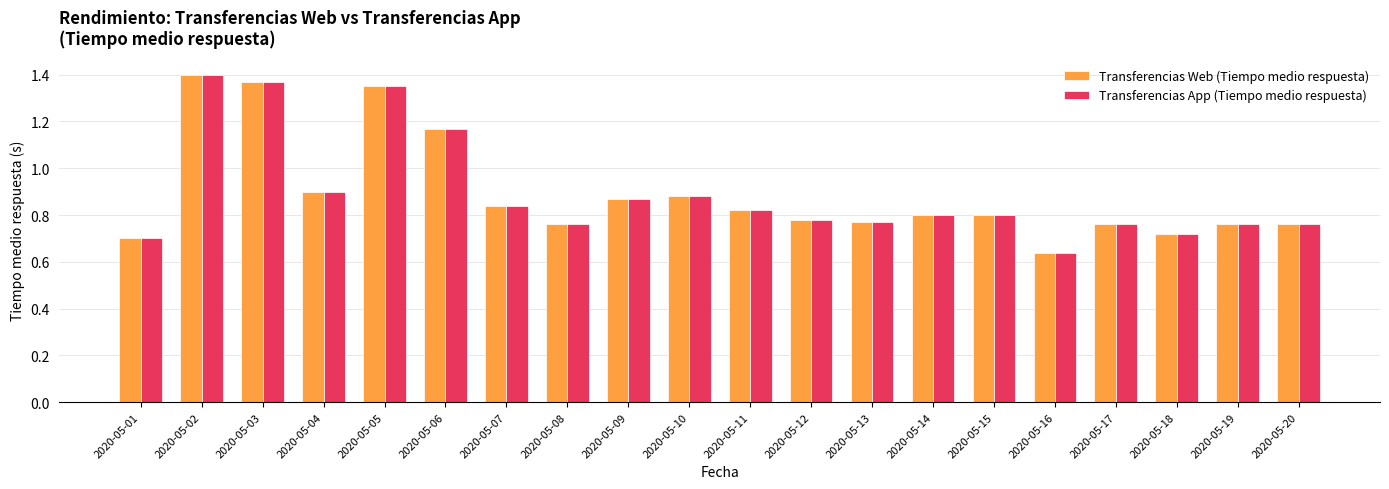

Which category has the lowest value in the Transferencias App (Tiempo medio respuesta) series?

2020-05-16